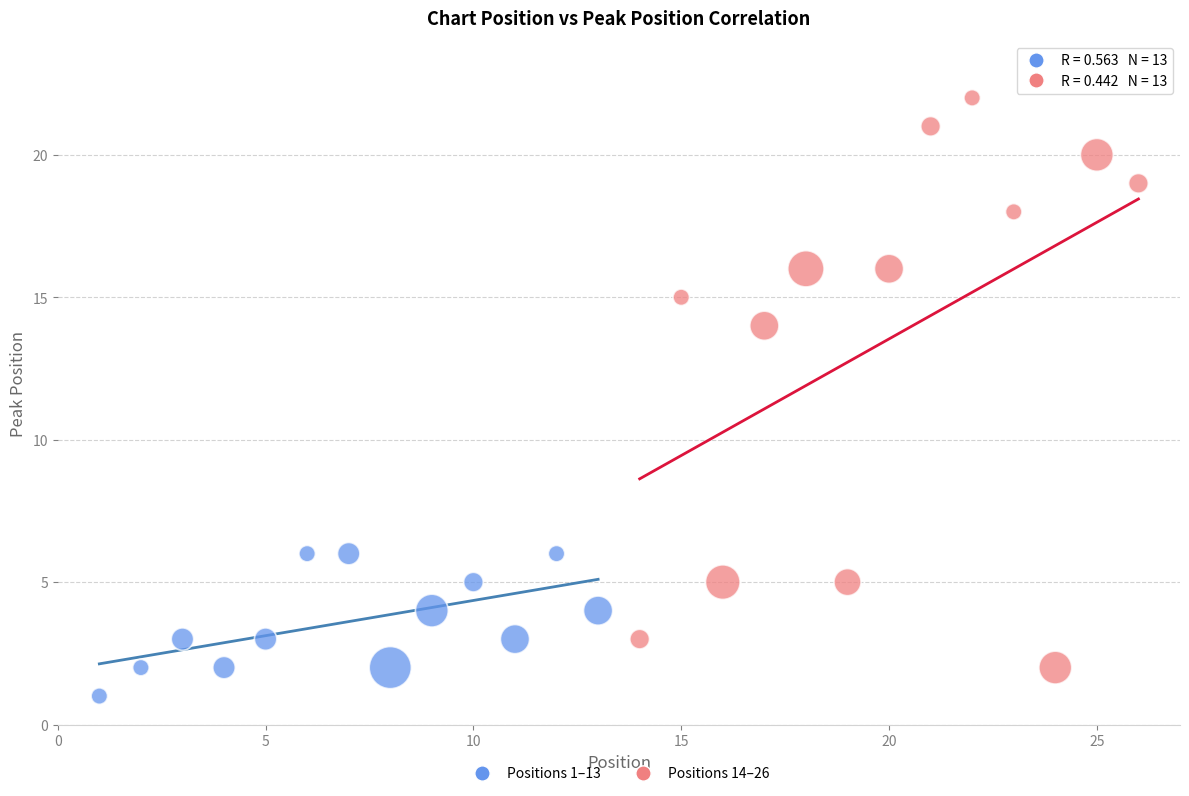

Which series has the largest Y range (max minus min)?

Positions 14–26